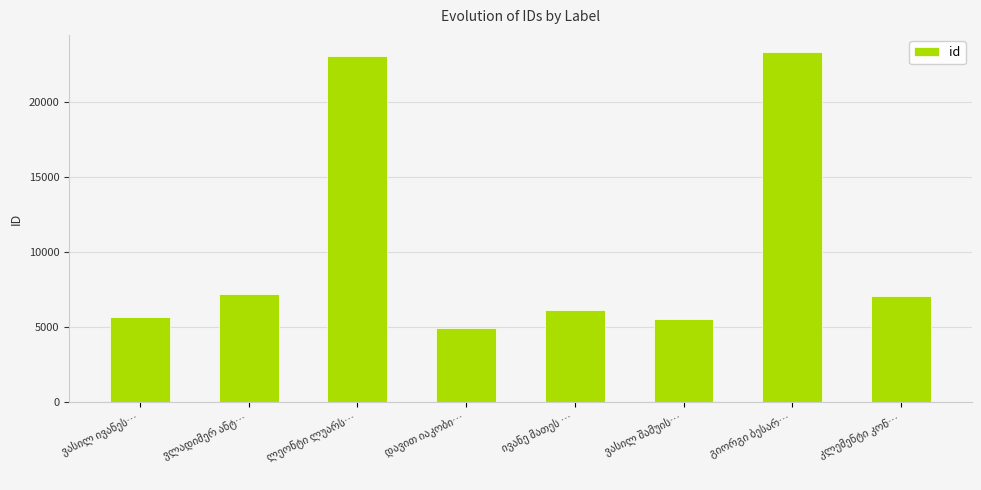

What is the value of the 8th bar from the left?

7060